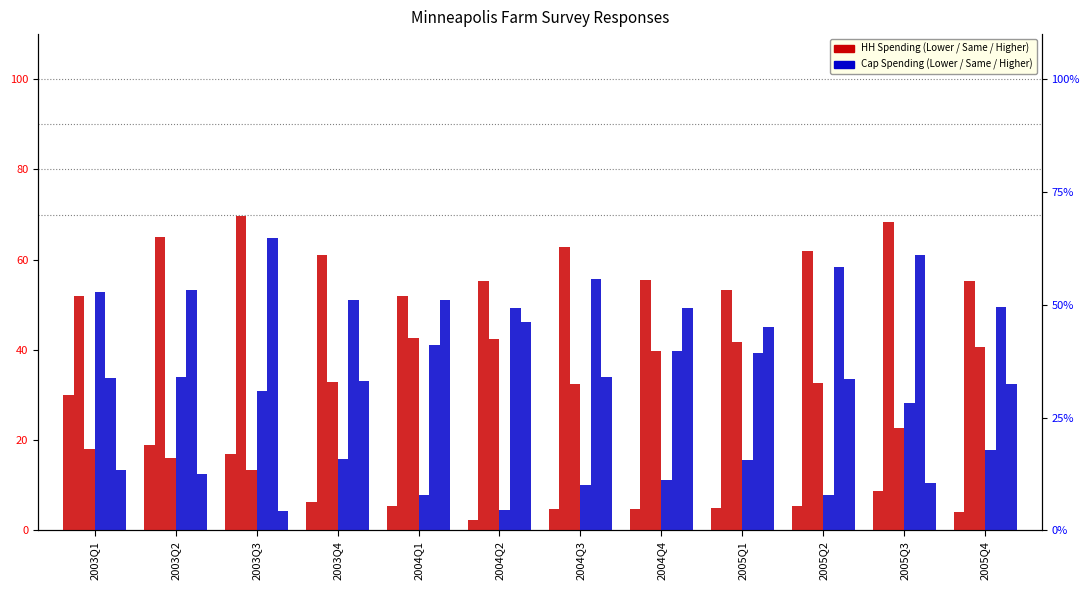

True or false: Mpls HH Spend Same has a value of 55.6 at 2004Q4.

True